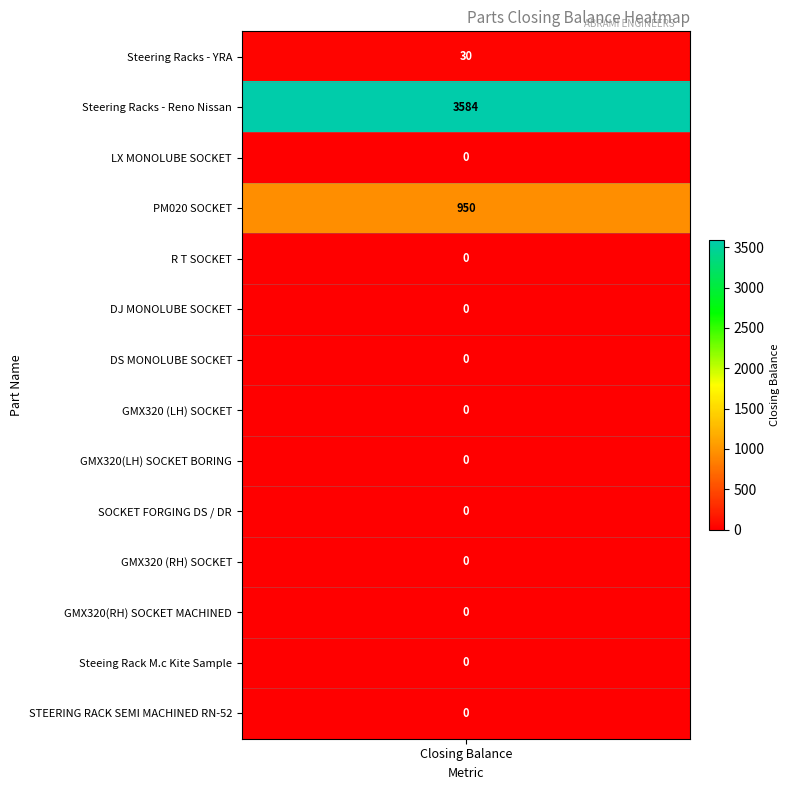

The value of Steering Racks - YRA at 320122913 is -12. True or false?

False